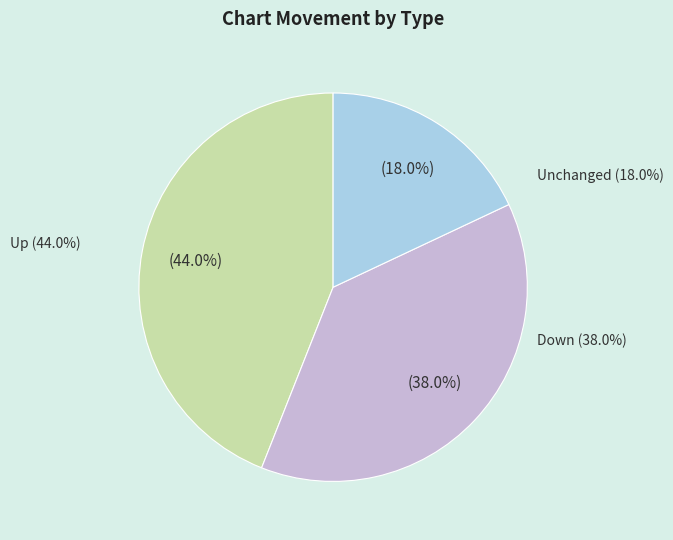

Does any single category account for the majority?

No